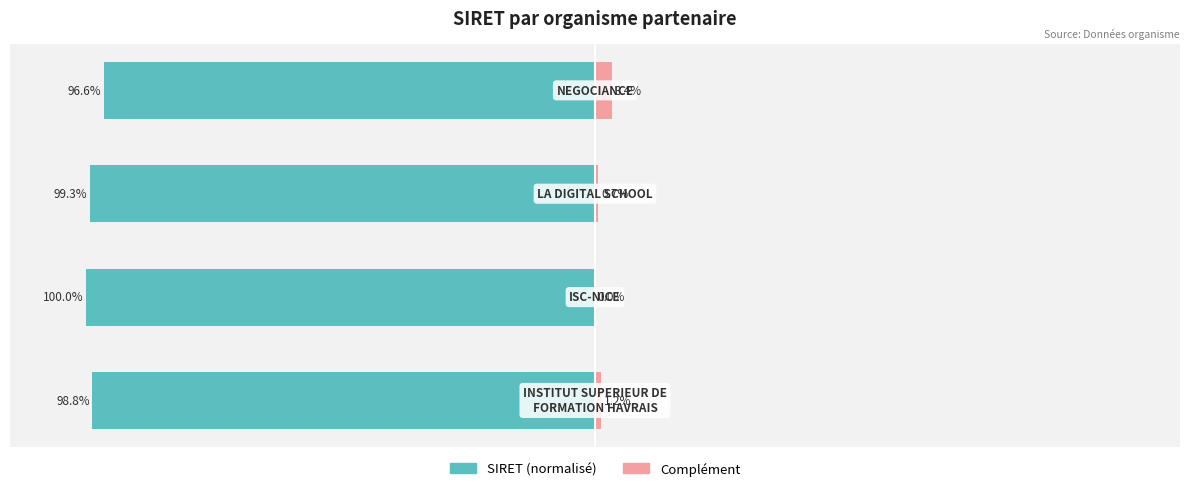

What is the greatest value displayed?

3.4